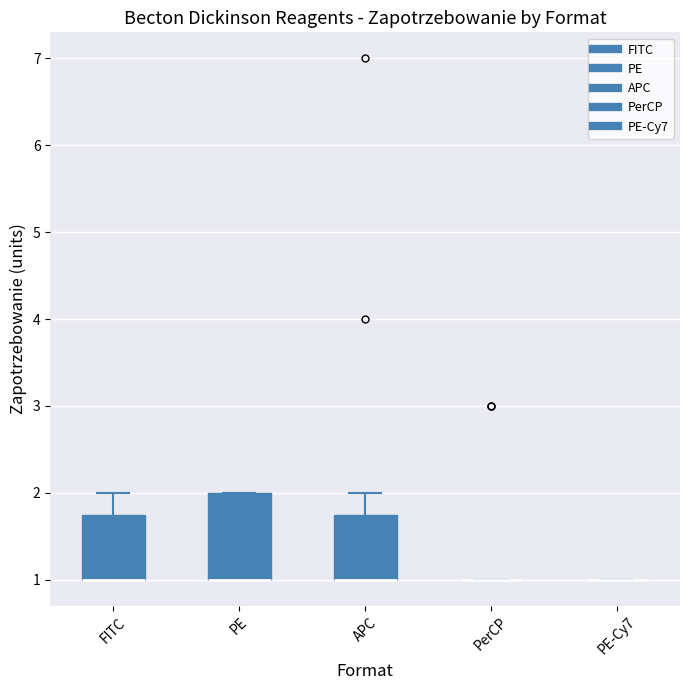

Comparing the boxes themselves (not the whiskers), which one is the tallest?

PE